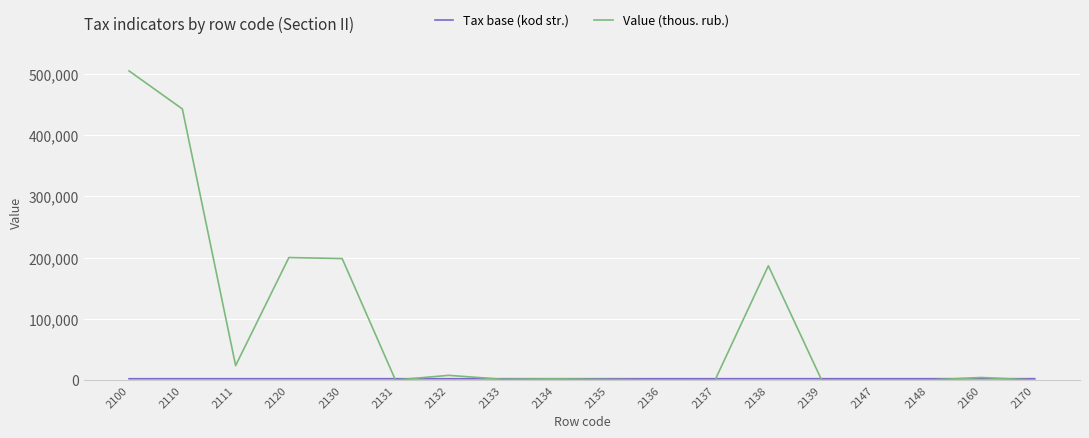

At which category is the sum across all series the highest?

2100